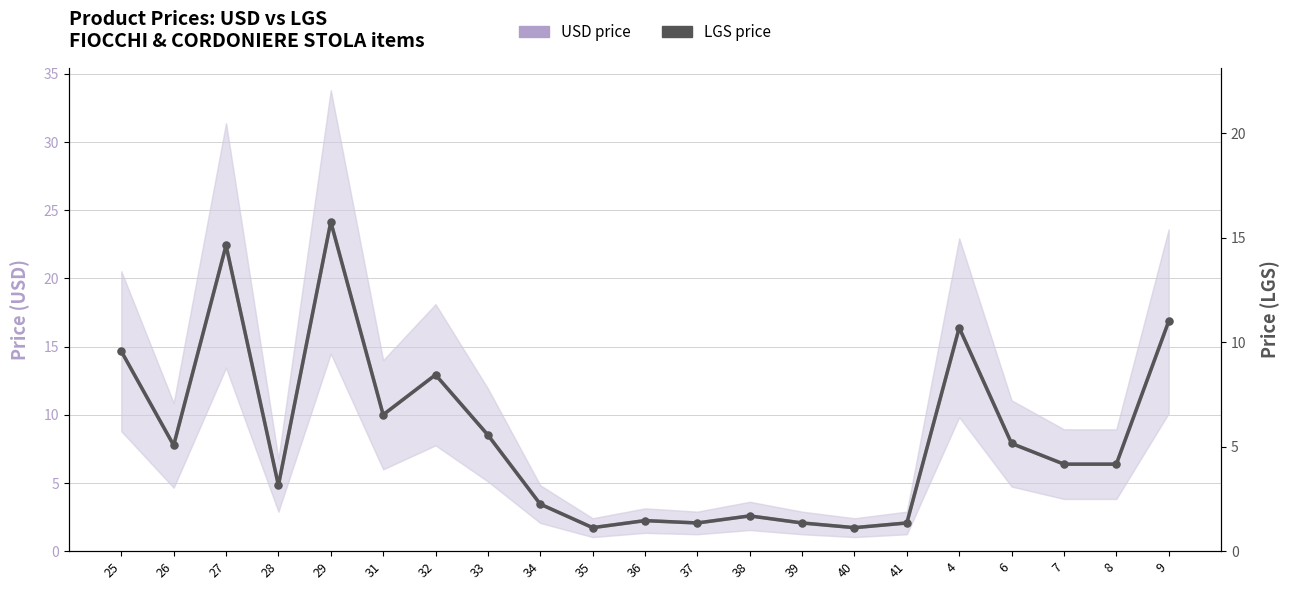

How many interior local valleys does the LGS price series have?

6